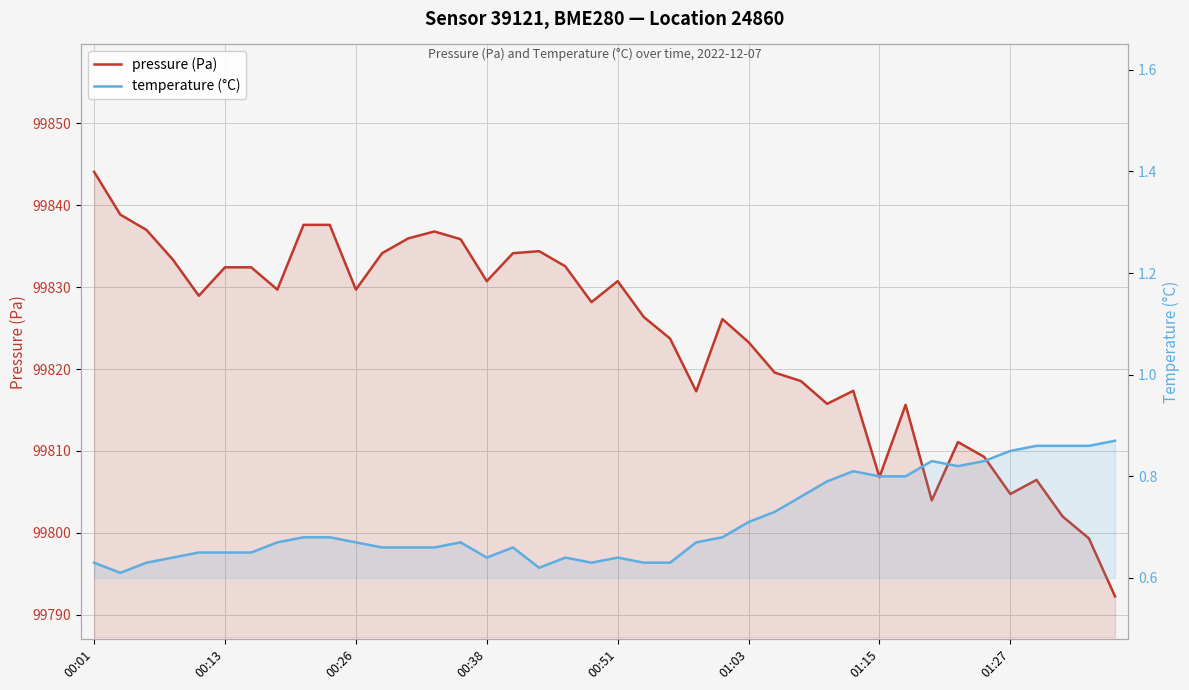

Count the temperature (°C) values in the range 0 to 1.

40